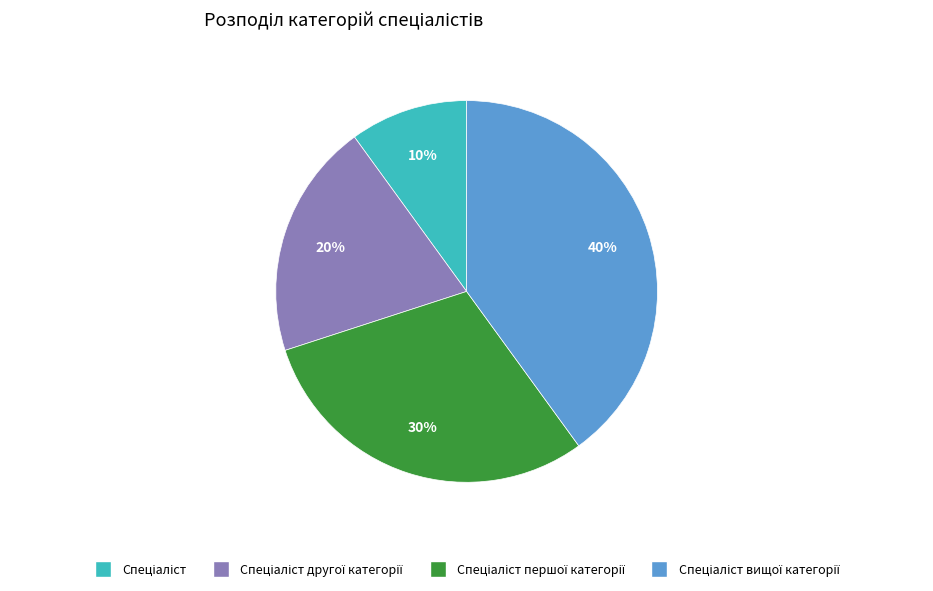

Does any single category account for the majority?

No